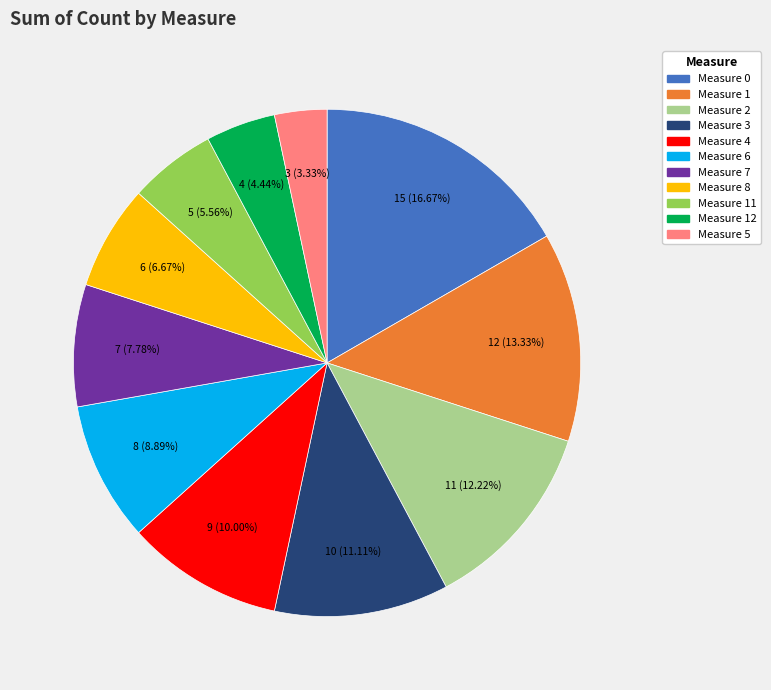

Is there a majority slice in this chart?

No